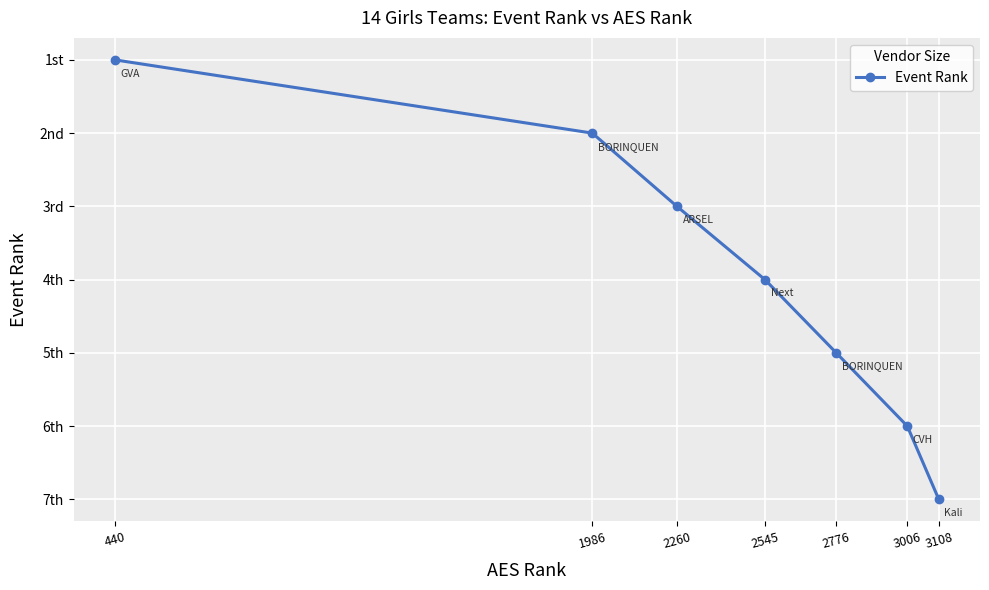

Is this an area chart (filled region under the line)?

No